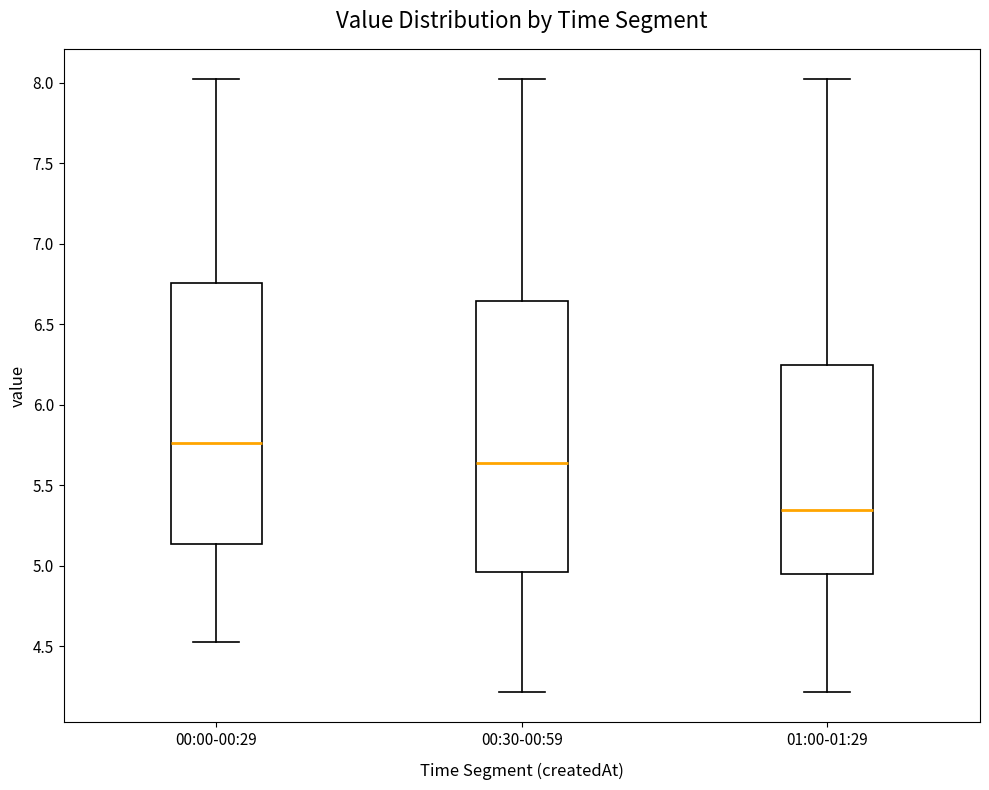

Reading left to right, transcribe this box plot: for each box, give where its median line is, the range the box spans, and where its two whiskers end, as read against the y-axis. The values are not printed on the chart, so give them approximately, as read against the axis.

00:00-00:29: median 5.75, box 5.15 to 6.75, whiskers 4.55 to 8.00
00:30-00:59: median 5.65, box 4.95 to 6.65, whiskers 4.20 to 8.00
01:00-01:29: median 5.35, box 4.95 to 6.25, whiskers 4.20 to 8.00